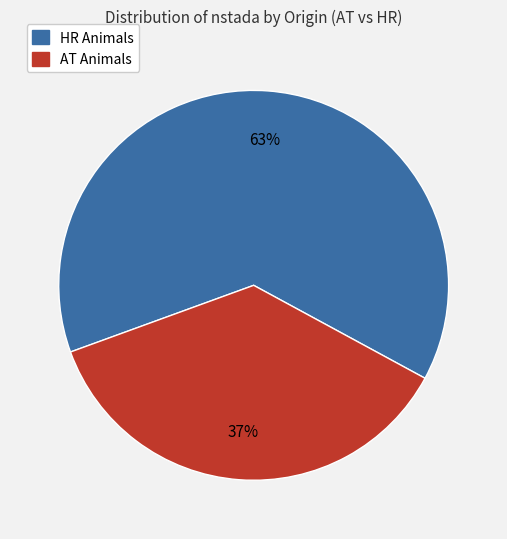

To the nearest percent, what is the average slice percentage?

50%